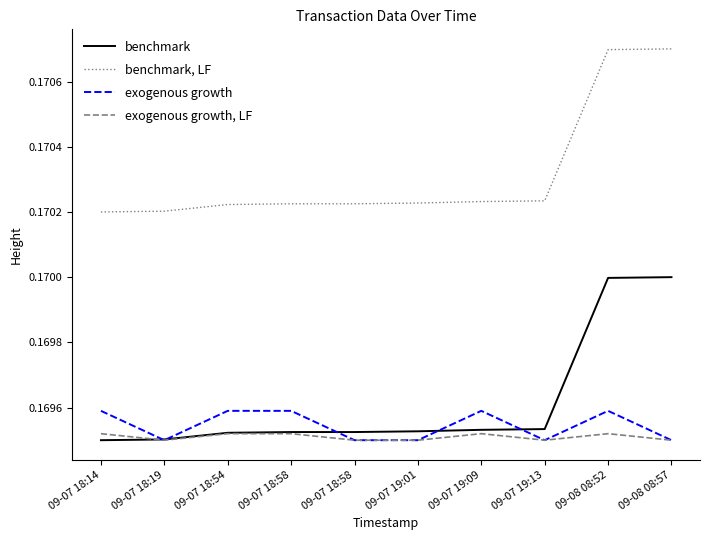

Which series changed the most between 09-07 18:54 and 09-08 08:57?

benchmark